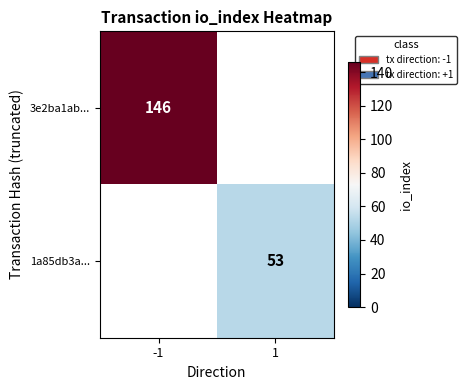

Which has a higher value, 1 or -1?

-1